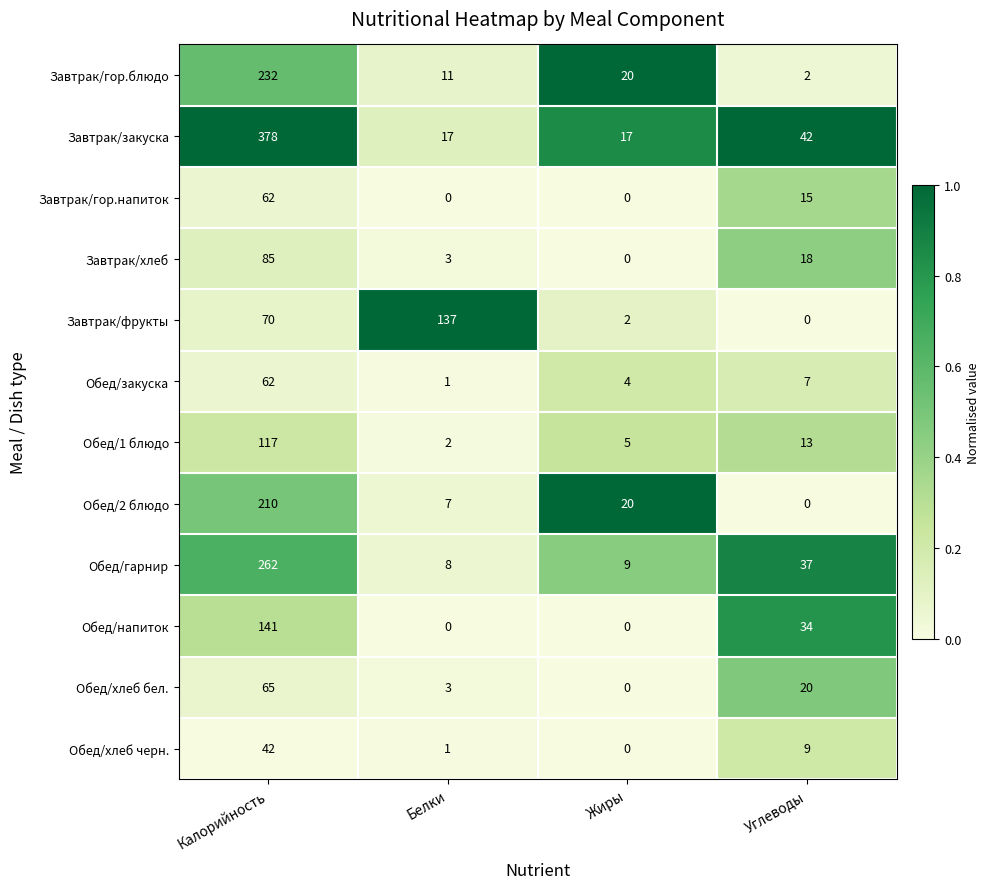

What is the highest value of the Завтрак/гор.напиток series?

62